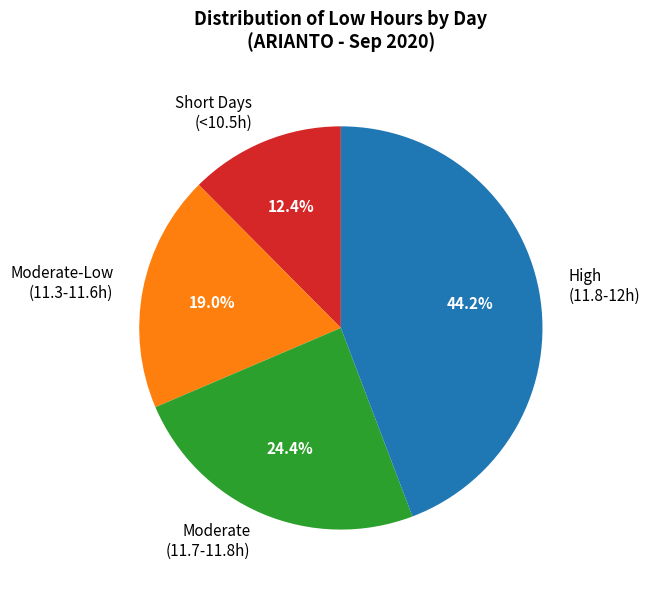

Combined, do High (11.8-12h) and Short Days (<10.5h) account for over 50%?

Yes